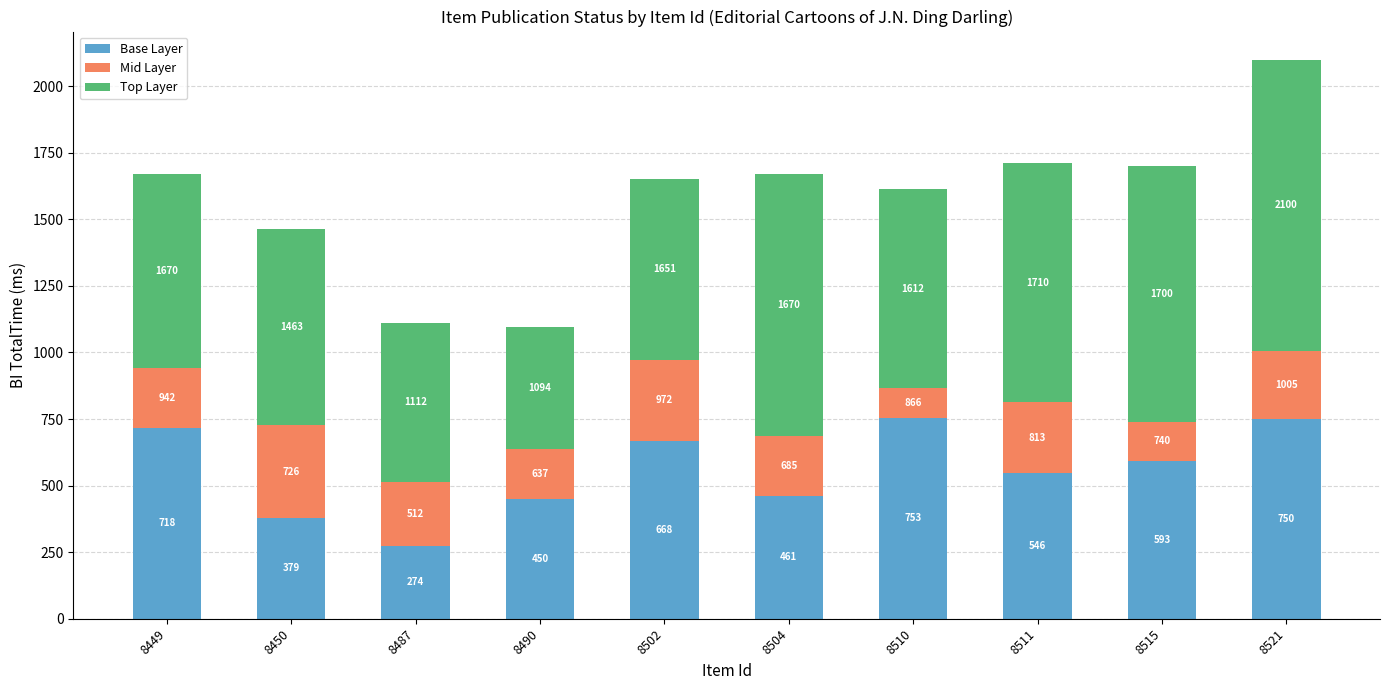

Is it true that Mid Layer equals 160 at 8487?

False